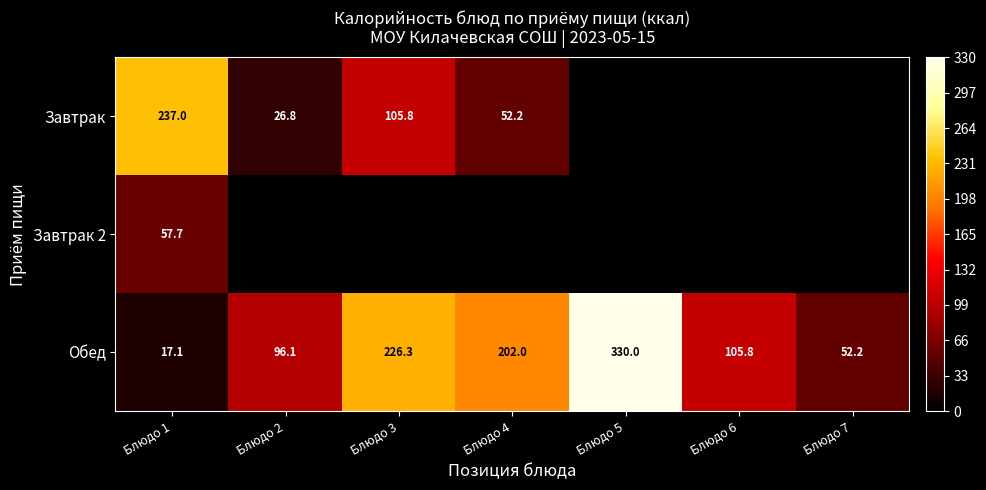

List the labels in order of Обед value, smallest first.

Блюдо 1, Блюдо 7, Блюдо 2, Блюдо 6, Блюдо 4, Блюдо 3, Блюдо 5